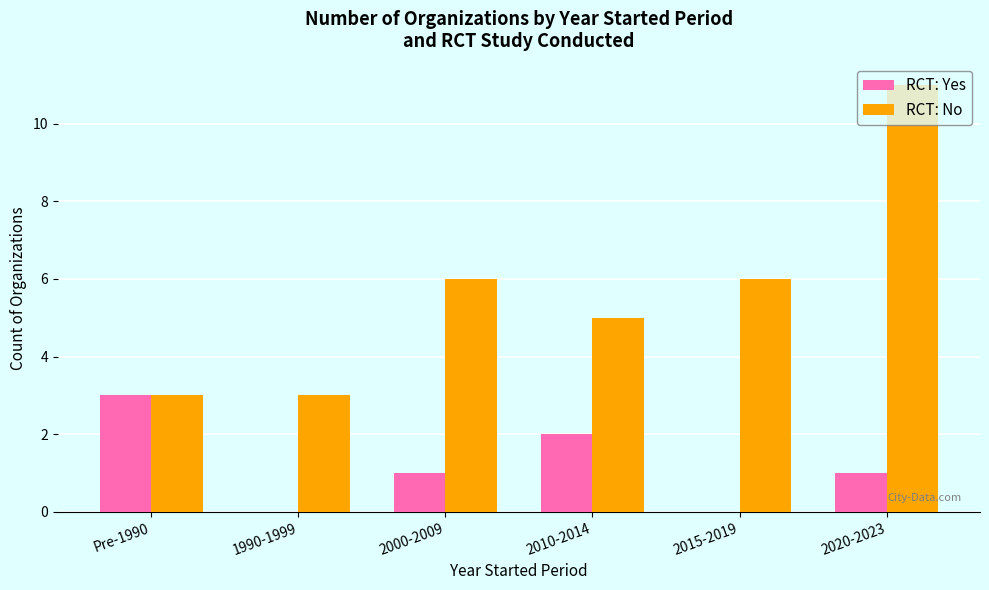

Is it true that RCT: Yes equals 0 at 2015-2019?

True